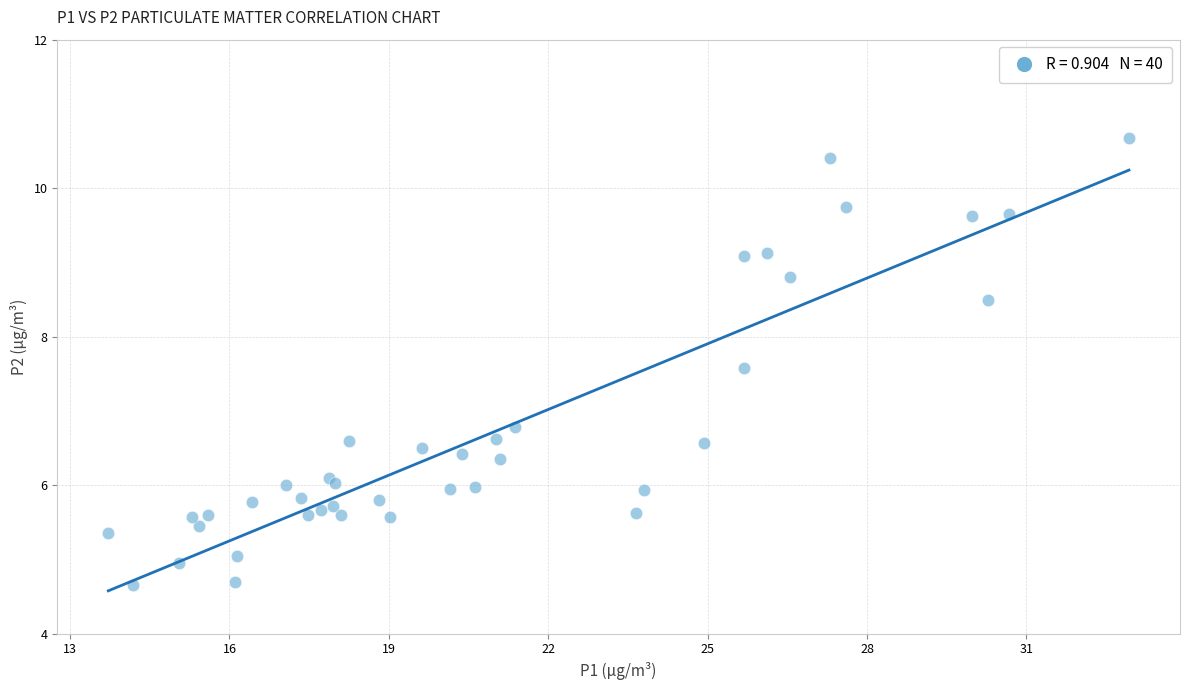

What Y value in the scatter plot is closest to 7?

6.8